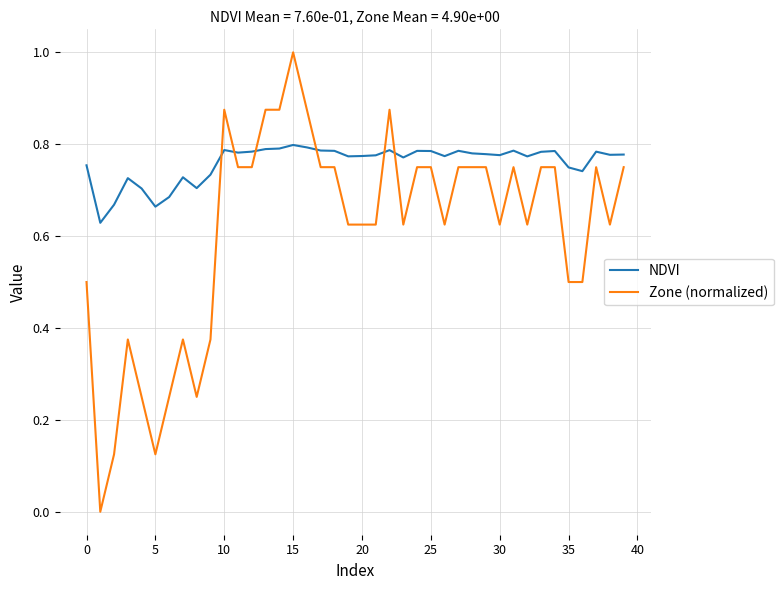

What are all the series names shown in the legend?

NDVI, Zone (normalized)